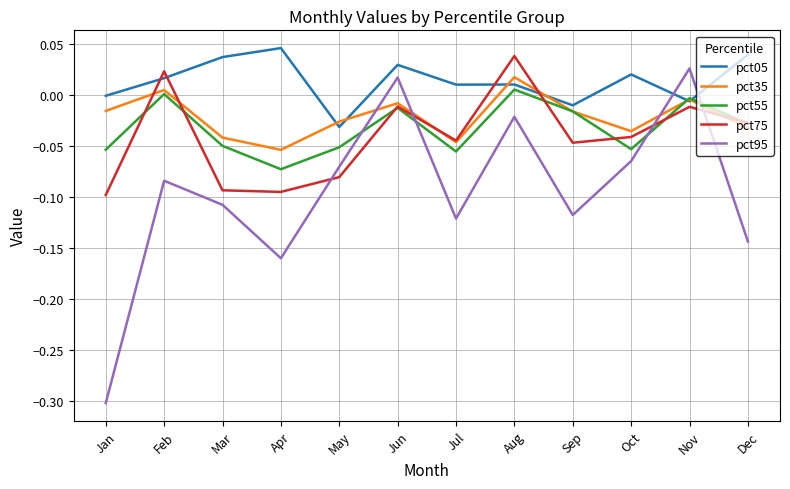

Where is pct05 nearest to the value 0?

Jan